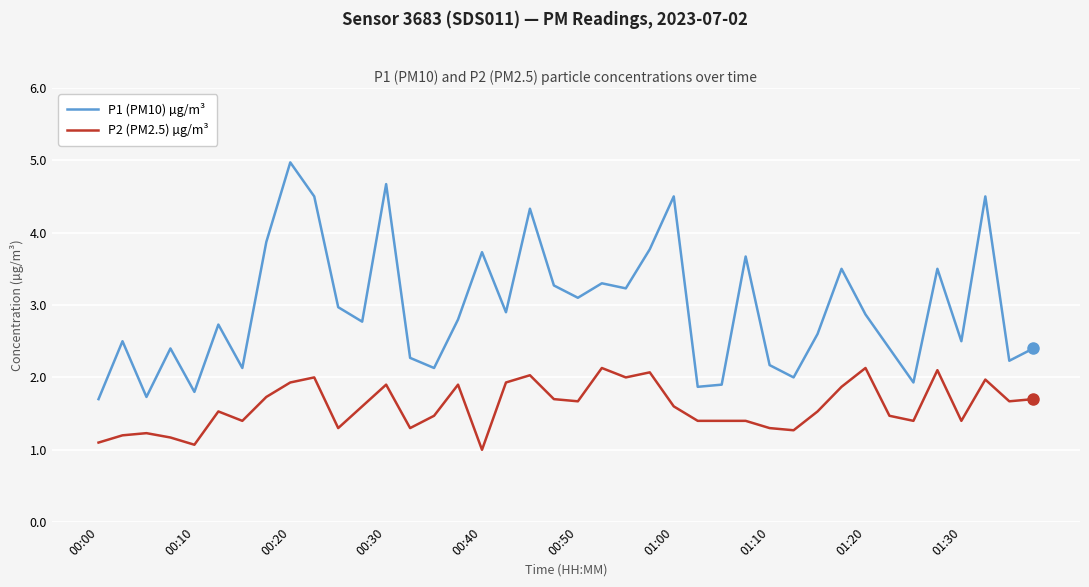

Count the number of categories in the chart.

40